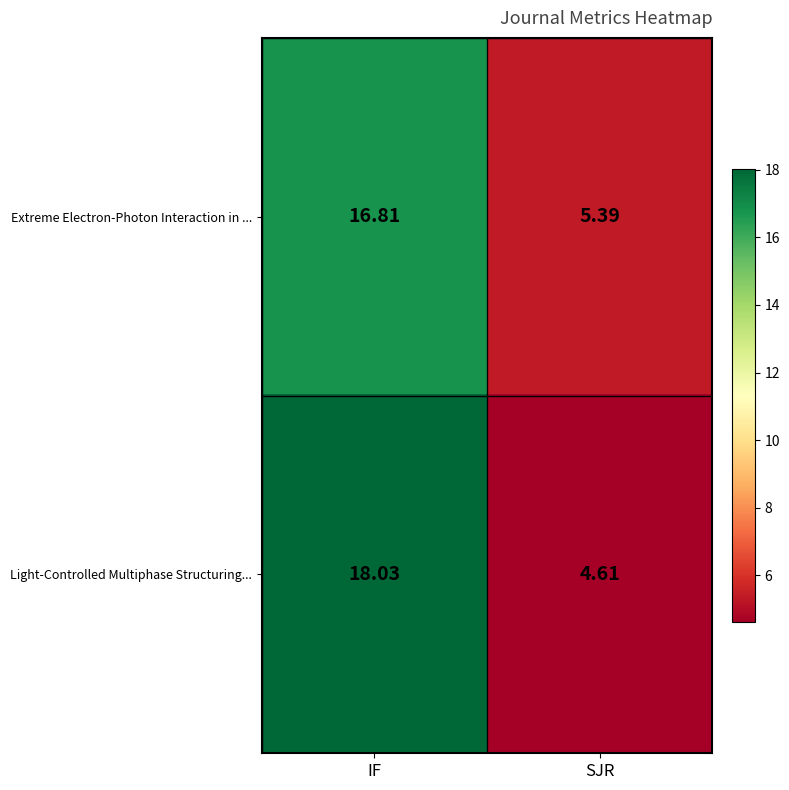

Between IF and SJR, which series saw the biggest shift?

Light-Controlled Multiphase Structuring...